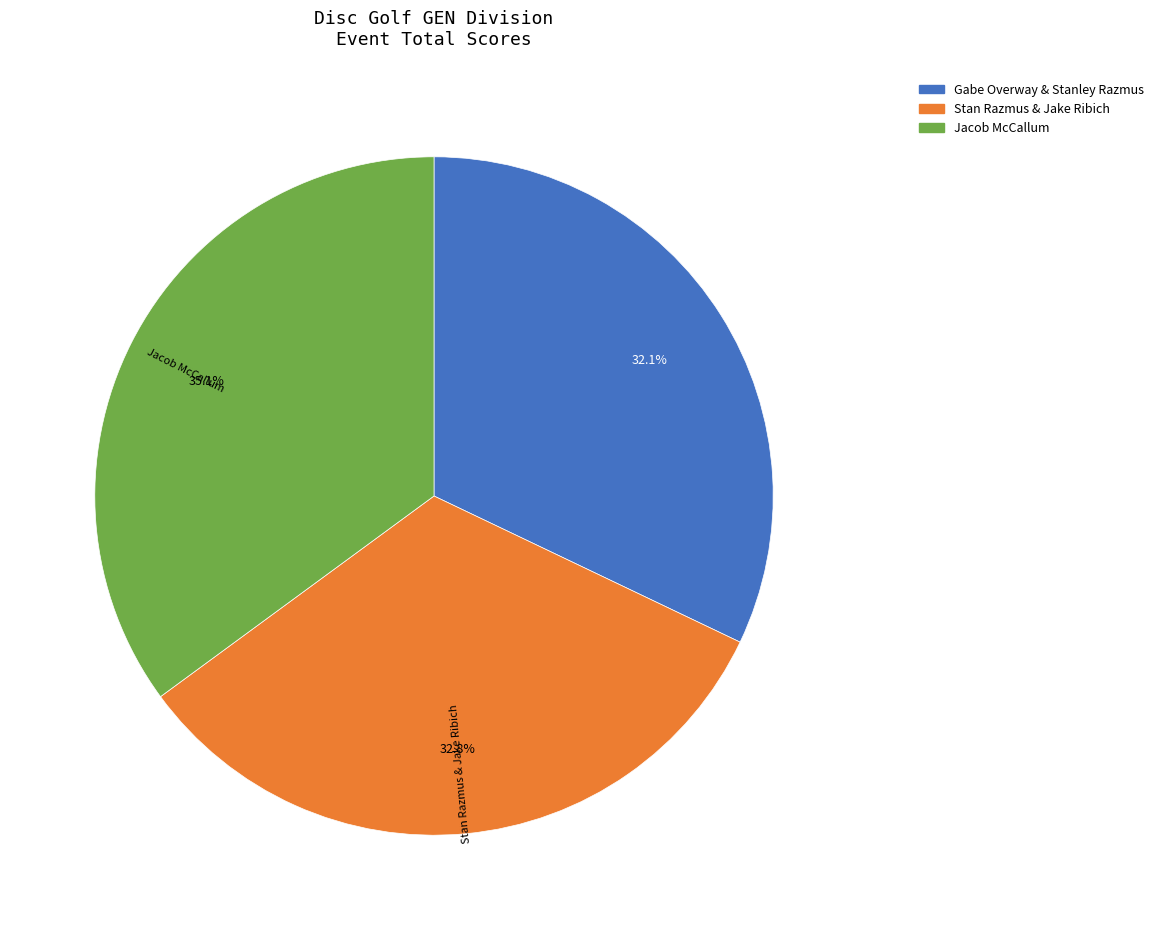

To the nearest percent, what percentage of the pie is Gabe Overway & Stanley Razmus?

32%